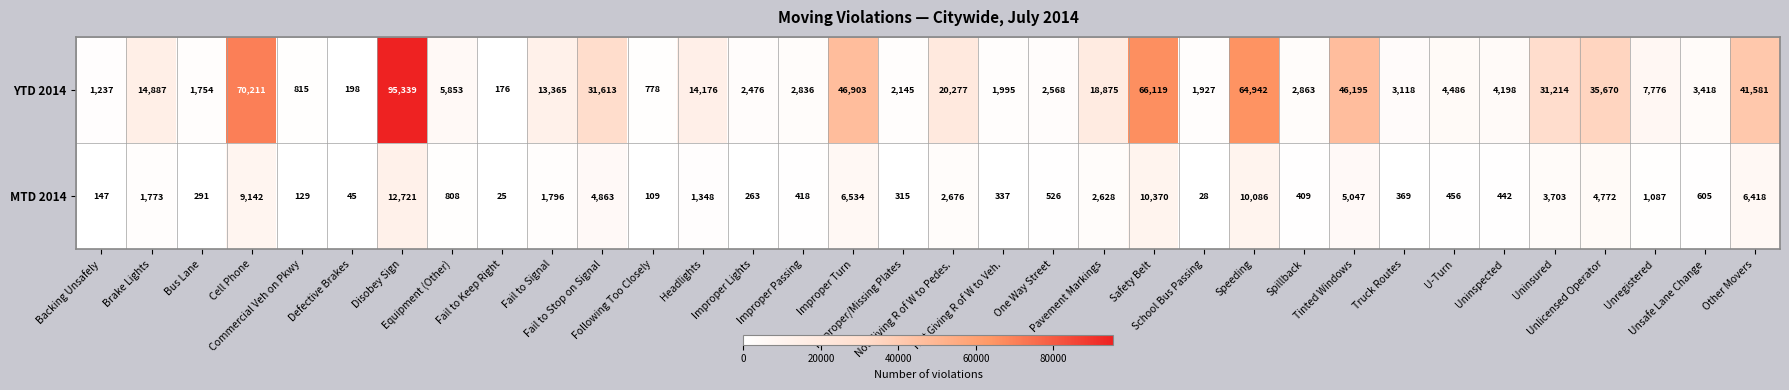

What is the average value of the YTD 2014 series?

19470